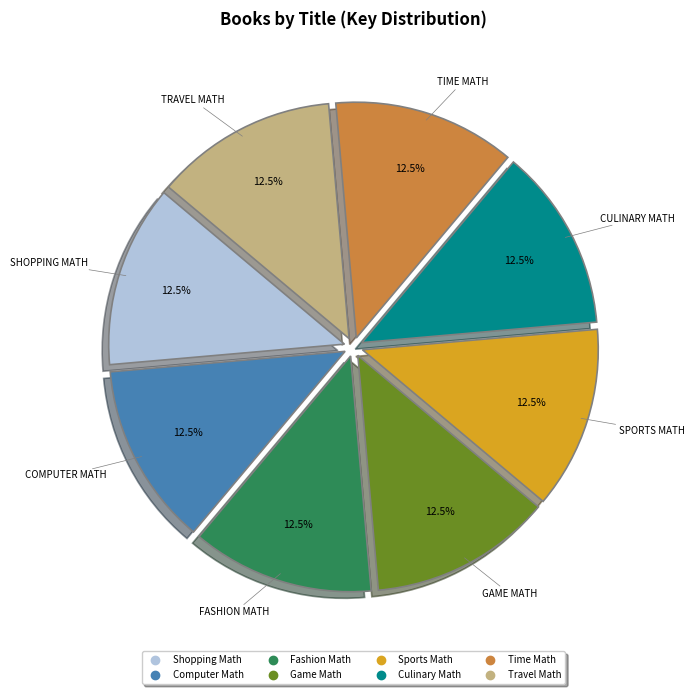

To the nearest percent, what is the combined percentage of Computer Math and Time Math?

25%